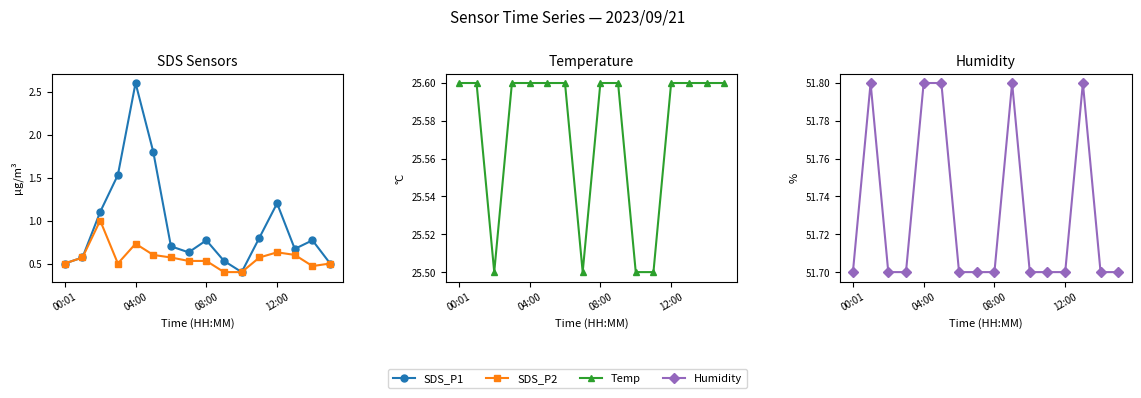

What is the value of the Humidity point at the 6th from the left?

51.8